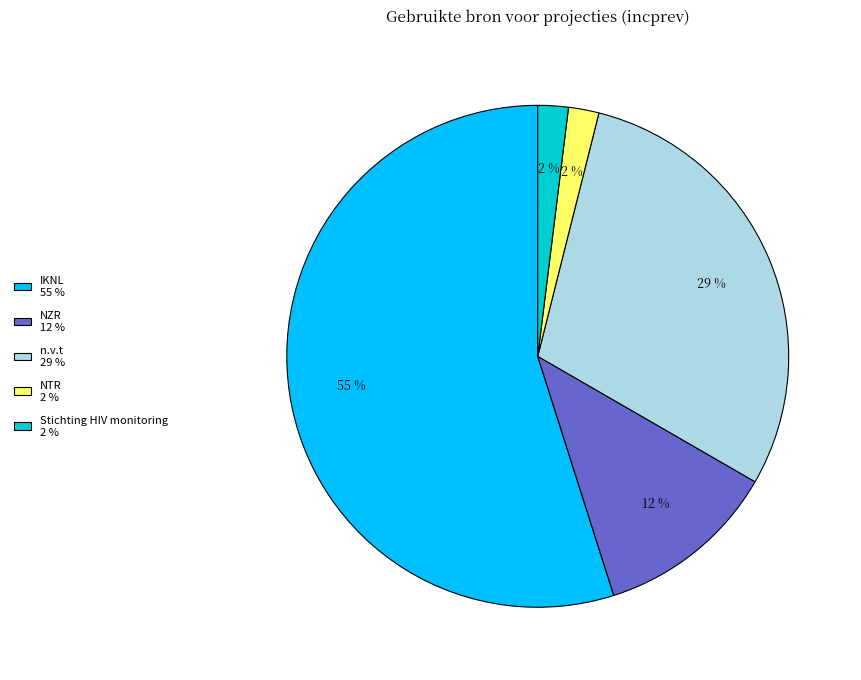

Do NZR 12 % and NTR 2 % together represent more than half of the pie?

No